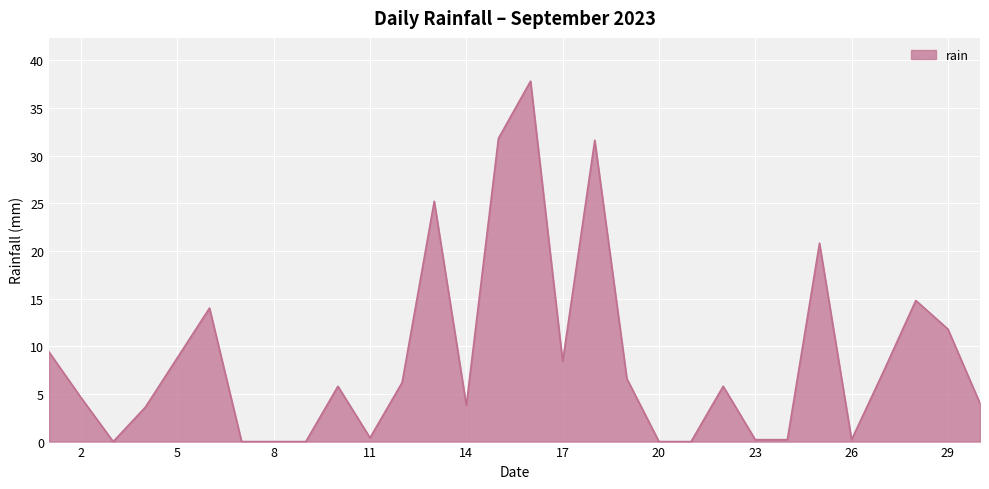

True or false: the data has more than 0 interior local peaks.

True